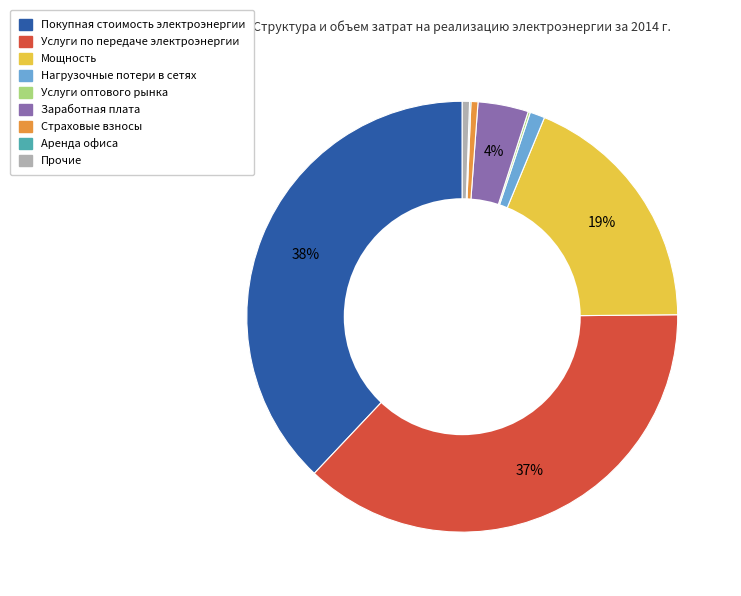

To the nearest percent, what portion does Покупная стоимость электроэнергии represent?

38%